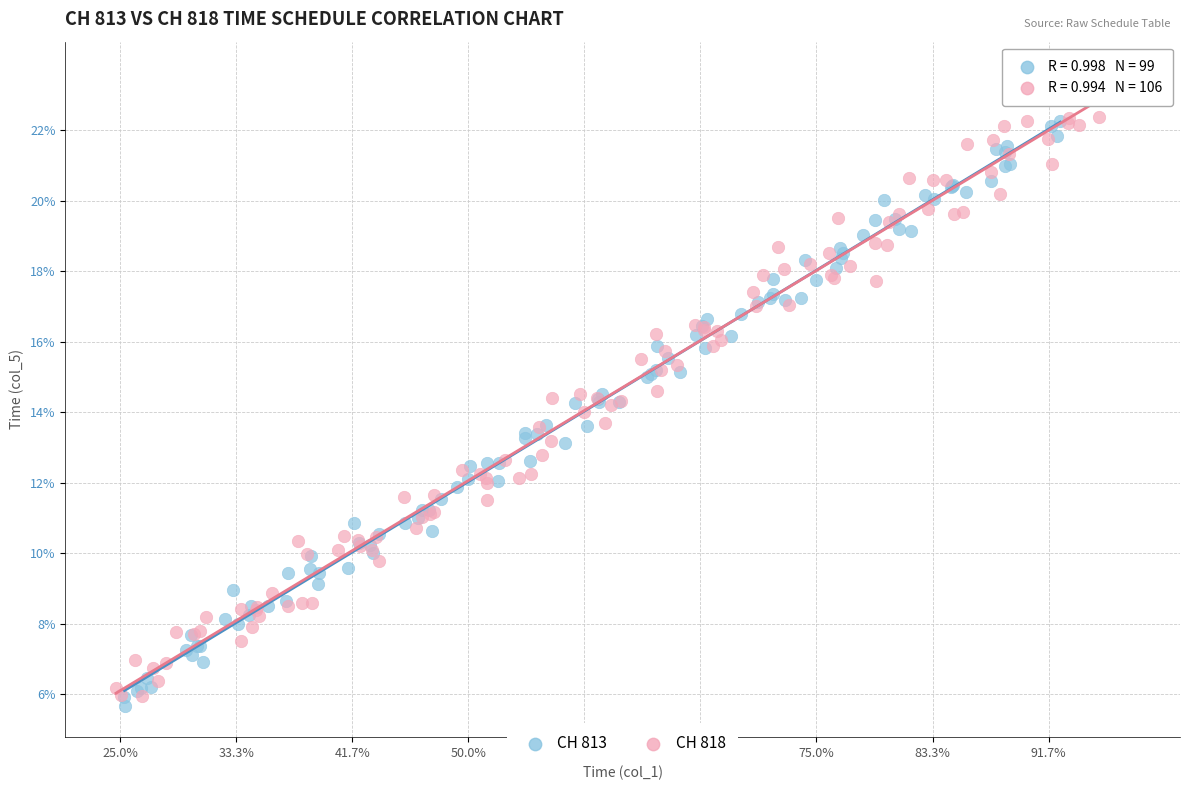

What are all the series names shown in the legend?

CH 813, CH 818